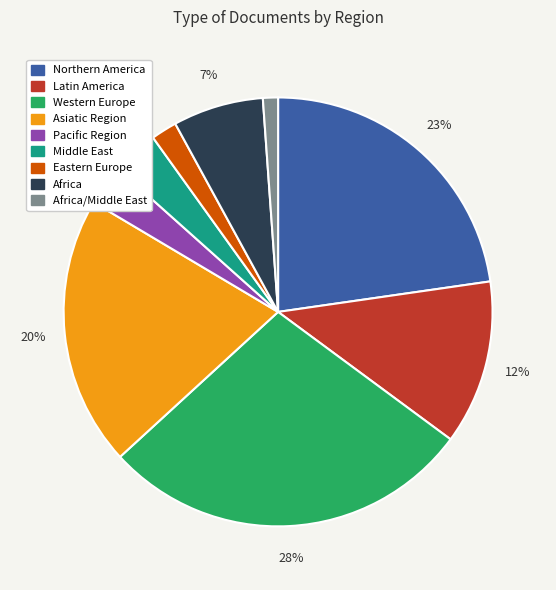

Is it true that Africa/Middle East is 1% of the pie?

True